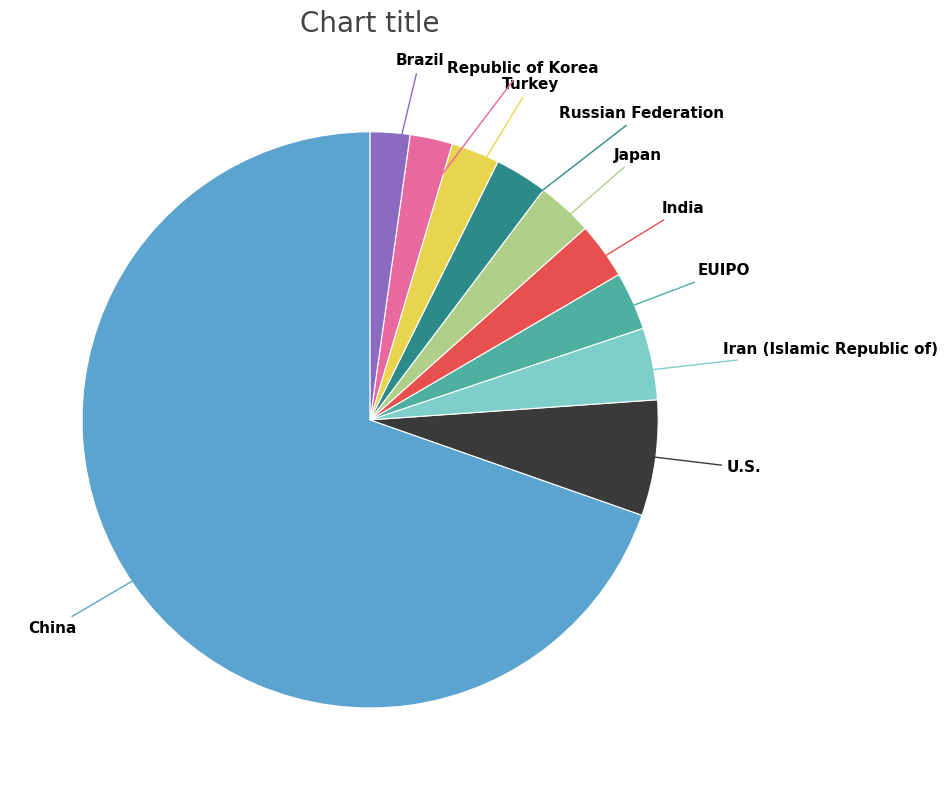

How many segments does this pie chart have?

10